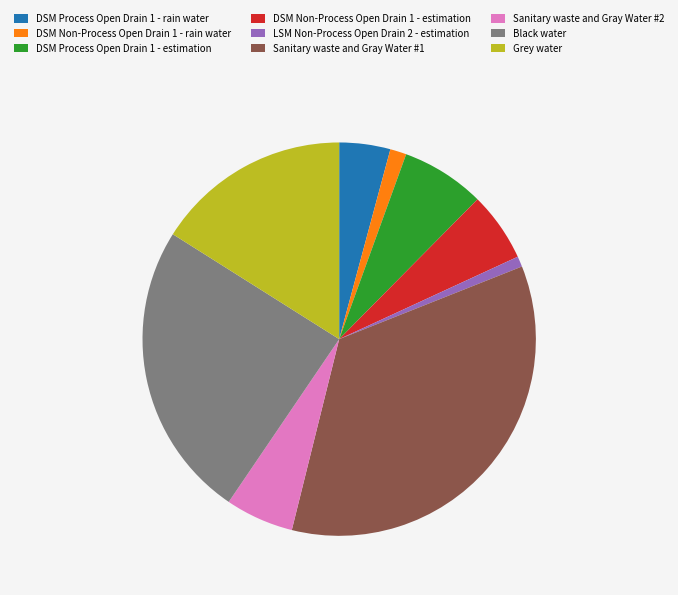

Which category has the biggest portion of the pie?

Sanitary waste and Gray Water #1